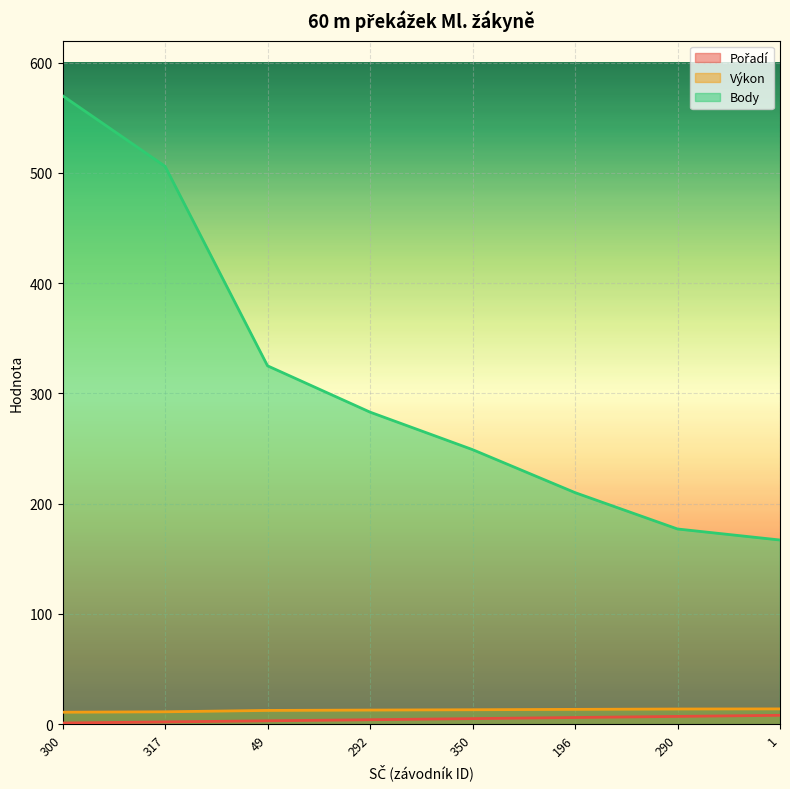

What is the label of the 3rd point from the left?

49